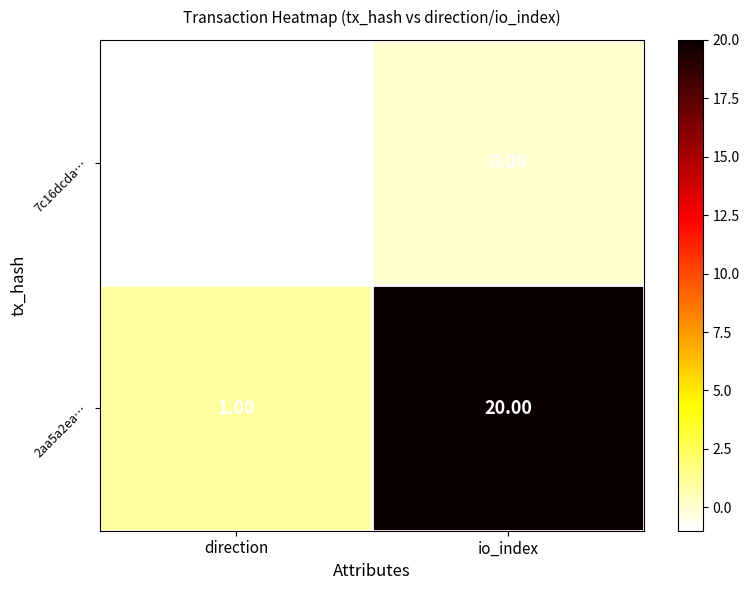

What is the spread (max minus min) of values at io_index?

20